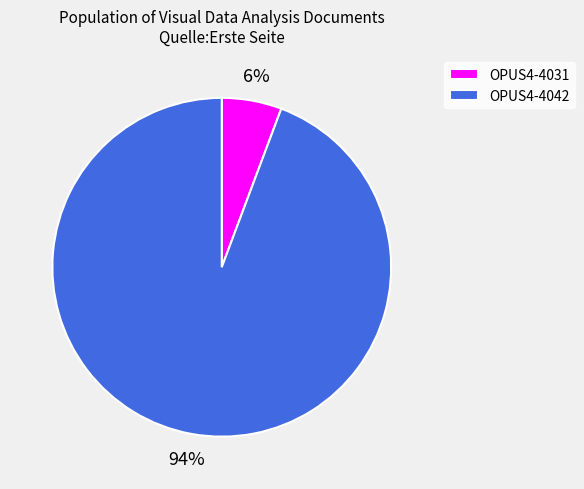

To the nearest percent, what percentage of the pie is OPUS4-4042?

94%